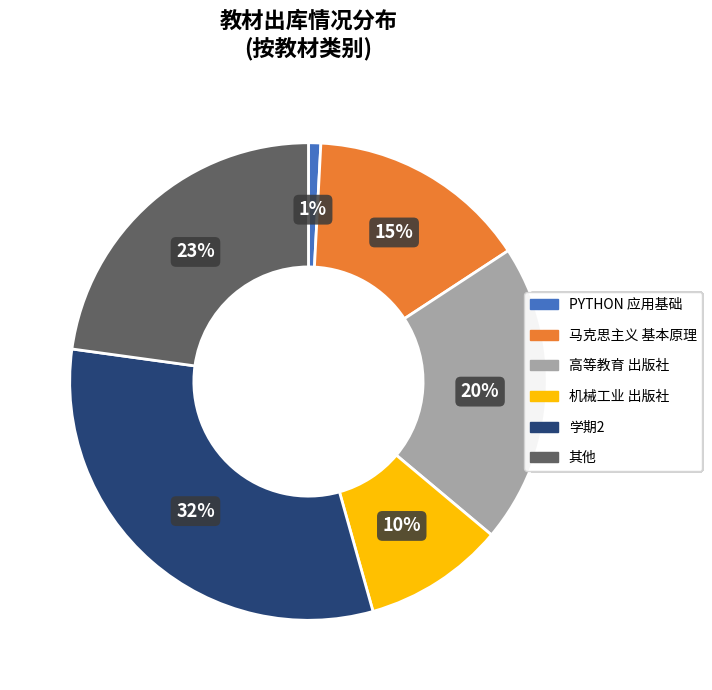

Is there a majority slice in this chart?

No